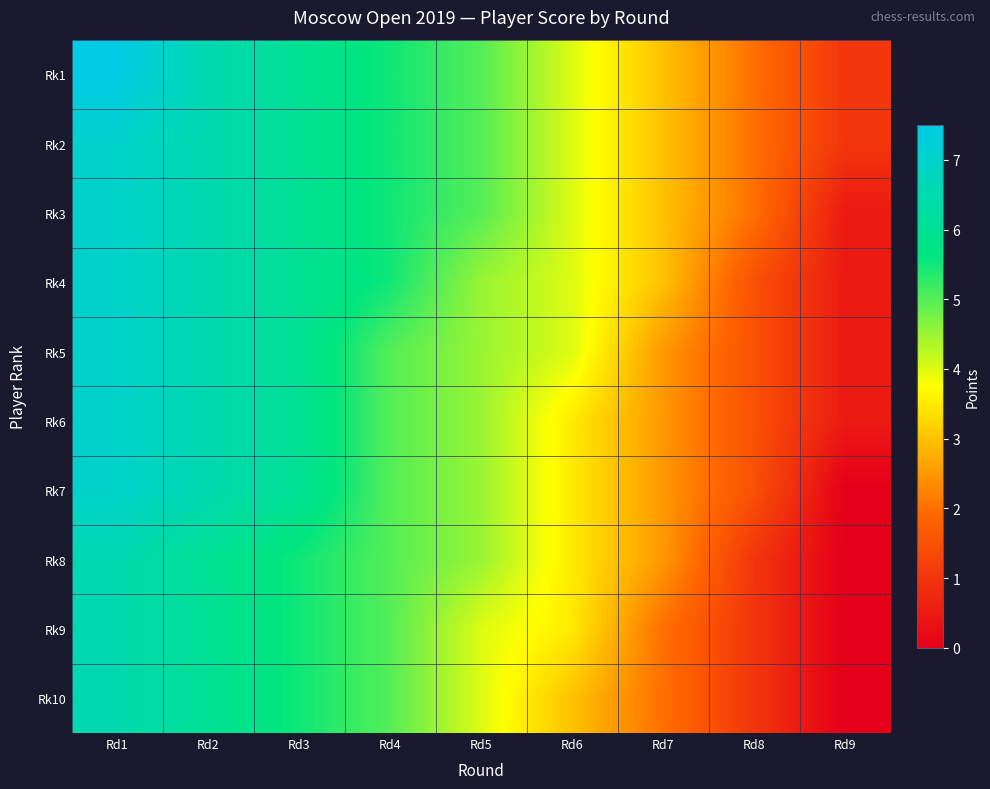

Reading left to right, what are all the values shown in this chart?

Rk1: Rd1=7.5	Rd2=6.5	Rd3=6.0	Rd4=5.5	Rd5=5.0	Rd6=4.0	Rd7=3.0	Rd8=2.0	Rd9=1.0
Rk2: Rd1=7.0	Rd2=6.5	Rd3=6.0	Rd4=5.5	Rd5=5.0	Rd6=4.0	Rd7=3.0	Rd8=2.0	Rd9=1.0
Rk3: Rd1=7.0	Rd2=6.5	Rd3=6.0	Rd4=5.5	Rd5=5.0	Rd6=4.0	Rd7=3.0	Rd8=2.0	Rd9=0.5
Rk4: Rd1=7.0	Rd2=6.5	Rd3=6.0	Rd4=5.5	Rd5=4.5	Rd6=4.0	Rd7=3.0	Rd8=1.5	Rd9=0.5
Rk5: Rd1=7.0	Rd2=6.5	Rd3=6.0	Rd4=5.0	Rd5=4.5	Rd6=4.0	Rd7=2.5	Rd8=1.5	Rd9=0.5
Rk6: Rd1=7.0	Rd2=6.5	Rd3=6.0	Rd4=5.0	Rd5=4.5	Rd6=3.5	Rd7=2.5	Rd8=1.5	Rd9=0.5
Rk7: Rd1=7.0	Rd2=6.5	Rd3=6.0	Rd4=5.0	Rd5=4.5	Rd6=3.5	Rd7=2.5	Rd8=1.5	Rd9=0.0
Rk8: Rd1=6.5	Rd2=6.0	Rd3=5.5	Rd4=5.0	Rd5=4.5	Rd6=3.5	Rd7=2.5	Rd8=1.0	Rd9=0.0
Rk9: Rd1=6.5	Rd2=6.0	Rd3=5.5	Rd4=5.0	Rd5=4.0	Rd6=3.5	Rd7=2.0	Rd8=1.0	Rd9=0.0
Rk10: Rd1=6.5	Rd2=6.0	Rd3=5.5	Rd4=5.0	Rd5=4.0	Rd6=3.0	Rd7=2.0	Rd8=1.0	Rd9=0.0